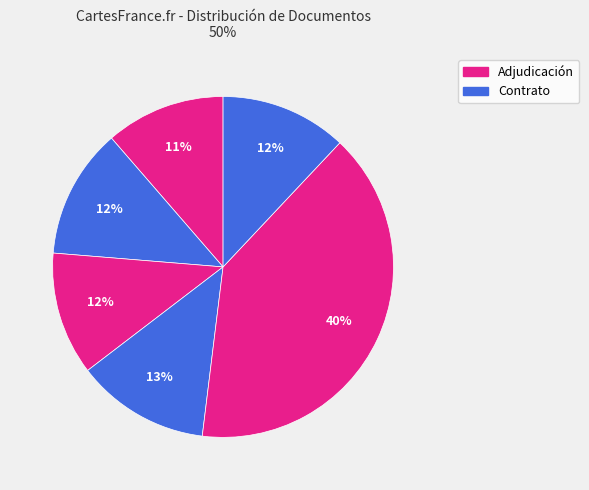

Count the number of slices in the pie.

6